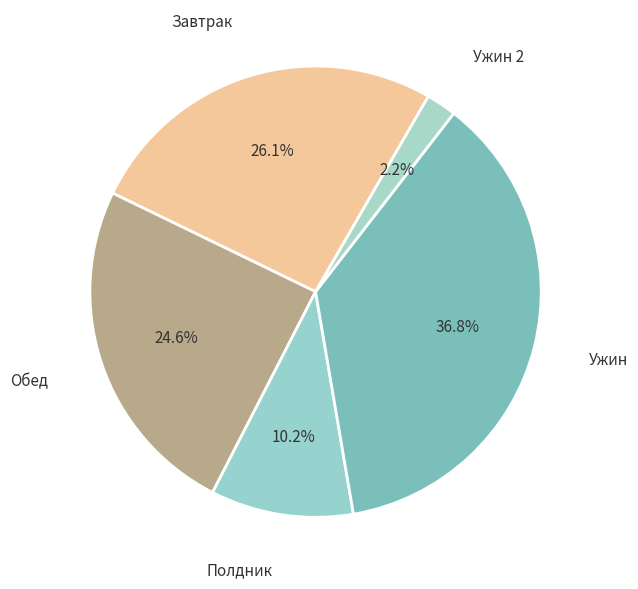

Count the number of slices in the pie.

5